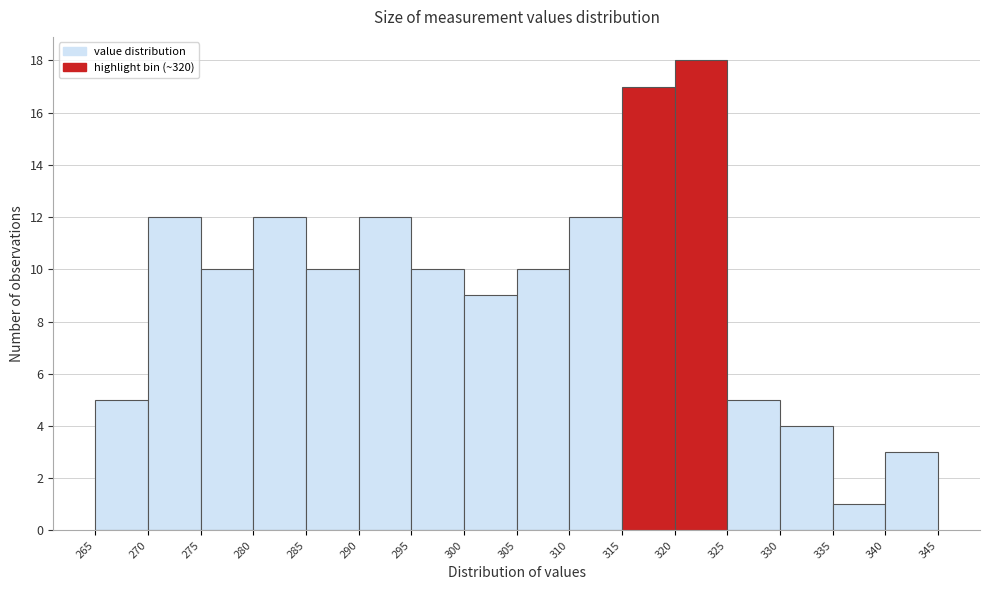

What is the height of the bar covering 310 to 315 on the x-axis? The values are not printed on the chart, so give them approximately, as read against the axis.

12